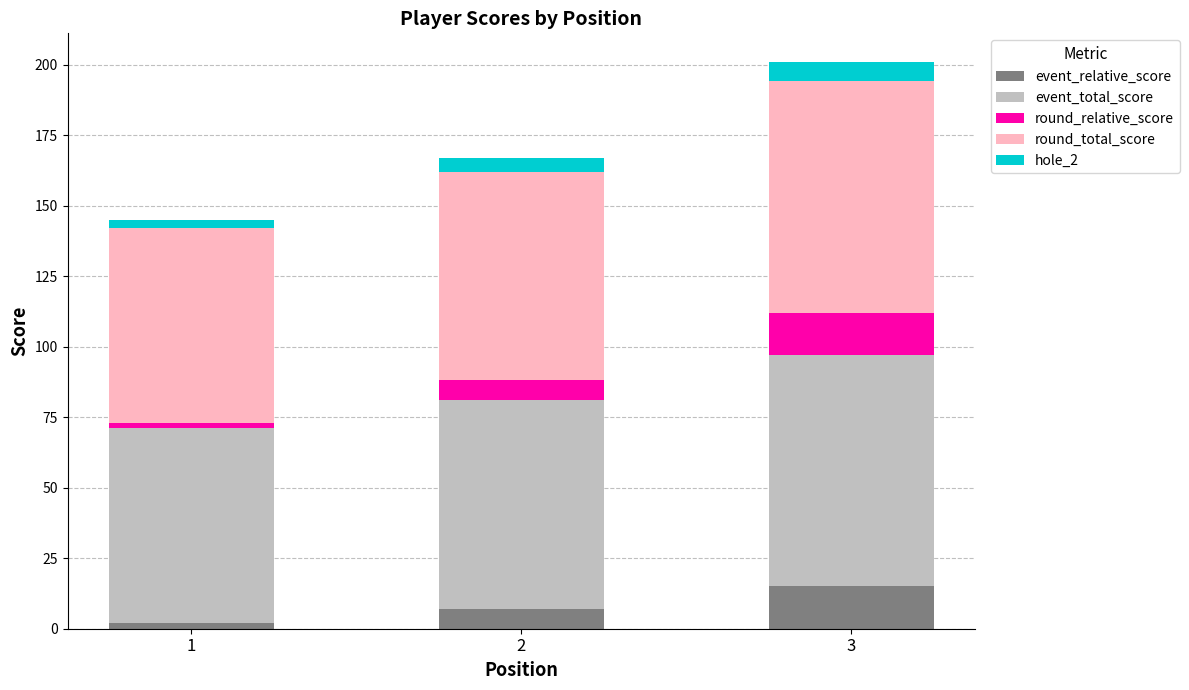

At which category is the sum across all series the highest?

3